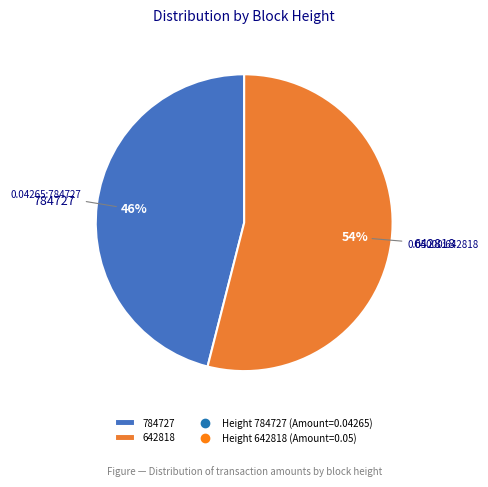

What is the largest slice in the pie chart?

642818